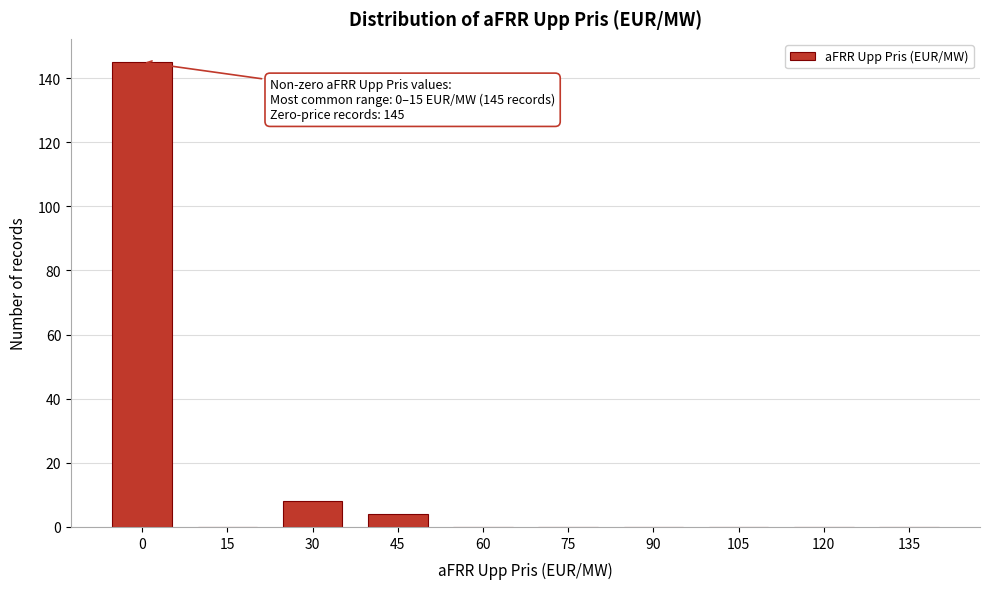

Reading left to right, extract all data points from this chart.

0=145	15=0	30=8	45=4	60=0	75=0	90=0	105=0	120=0	135=0